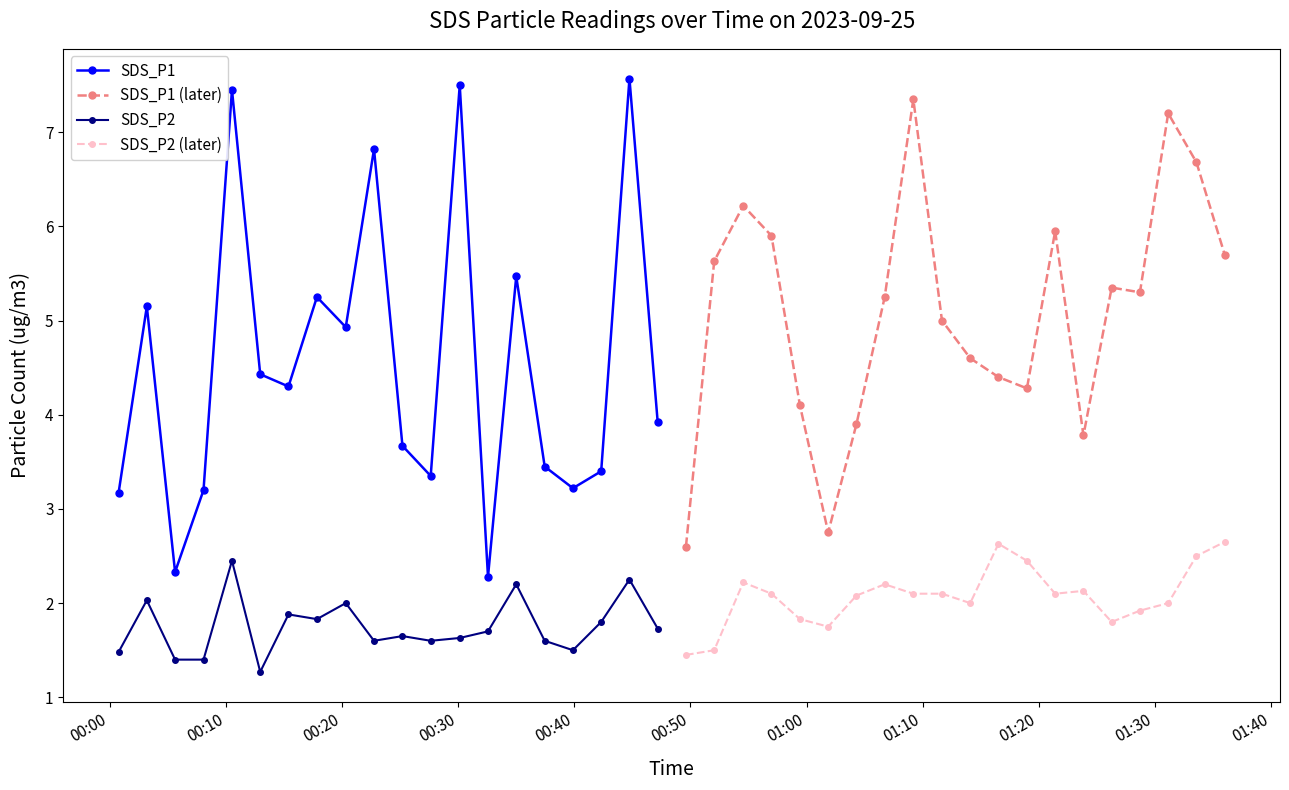

Does the chart have visible grid lines?

No